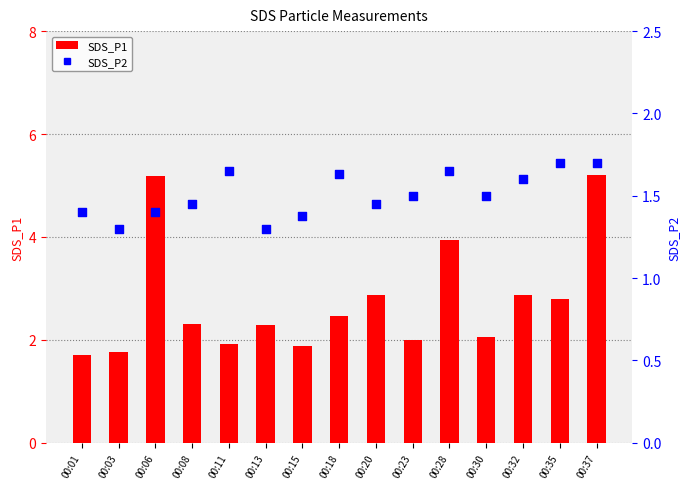

Which series has the largest Y range (max minus min)?

SDS_P1